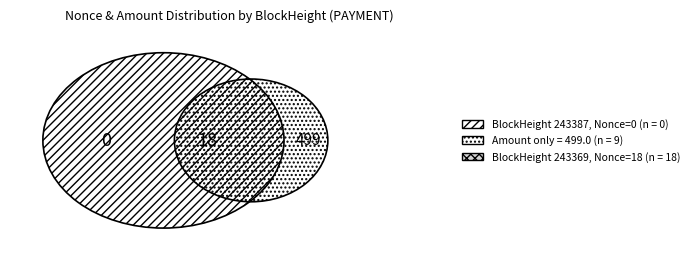

What is the change in value from 243387 to 243369?

+18